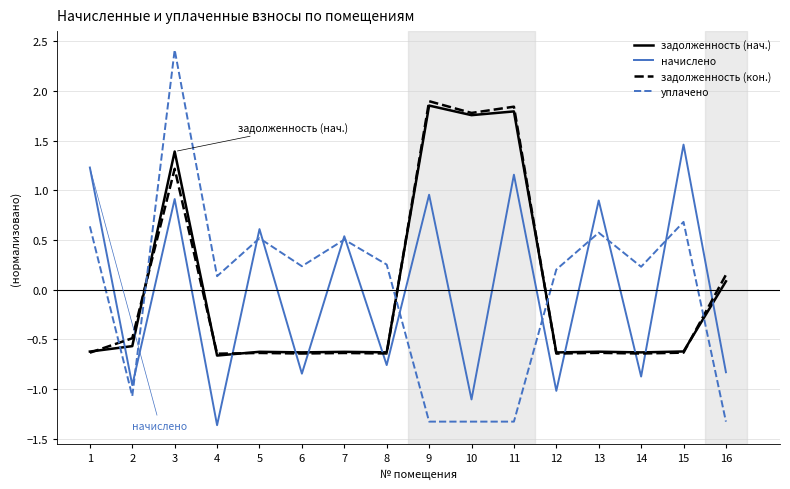

What value does the уплачено series have at 10?

-1.3